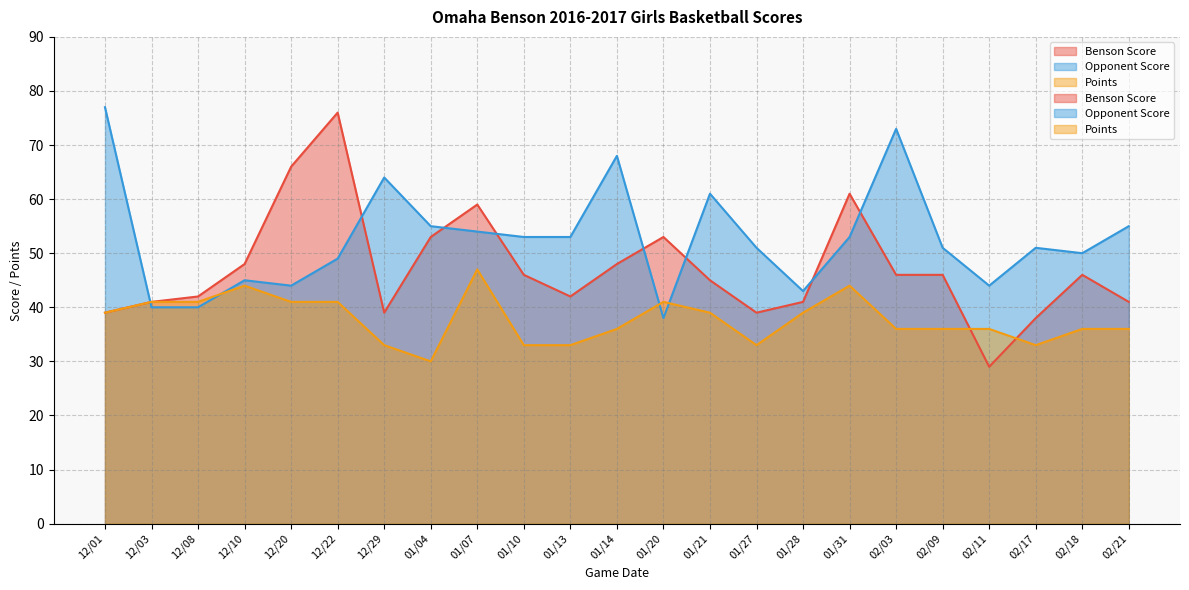

Where do Benson Score and Opponent Score first cross each other?

12/01 and 12/03